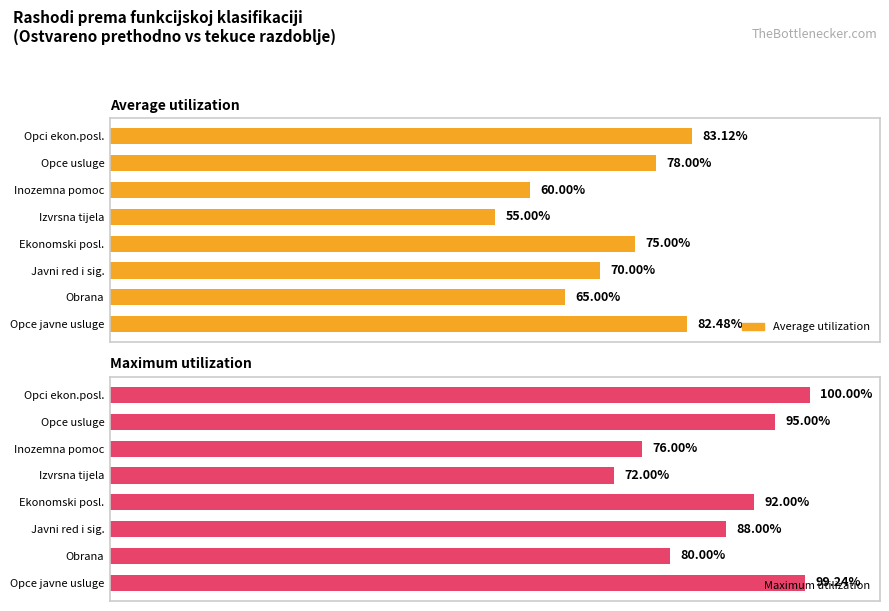

Reading left to right, list all the values displayed in this chart.

Average utilization: 82.5	65.0	70.0	75.0	55.0	60.0	78.0	83.1
Maximum utilization: 99.2	80.0	88.0	92.0	72.0	76.0	95.0	100.0